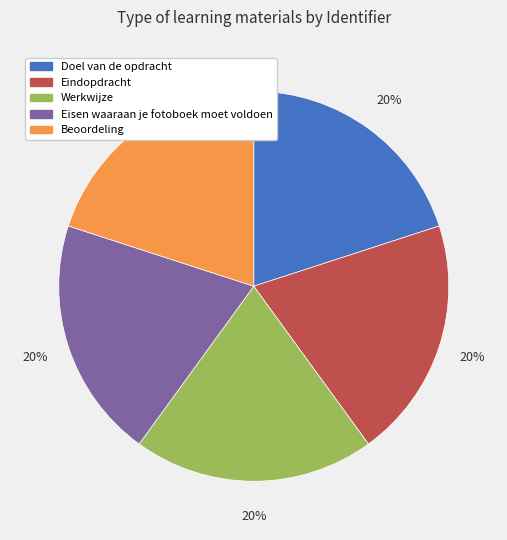

Does Beoordeling represent more than half of the total?

No